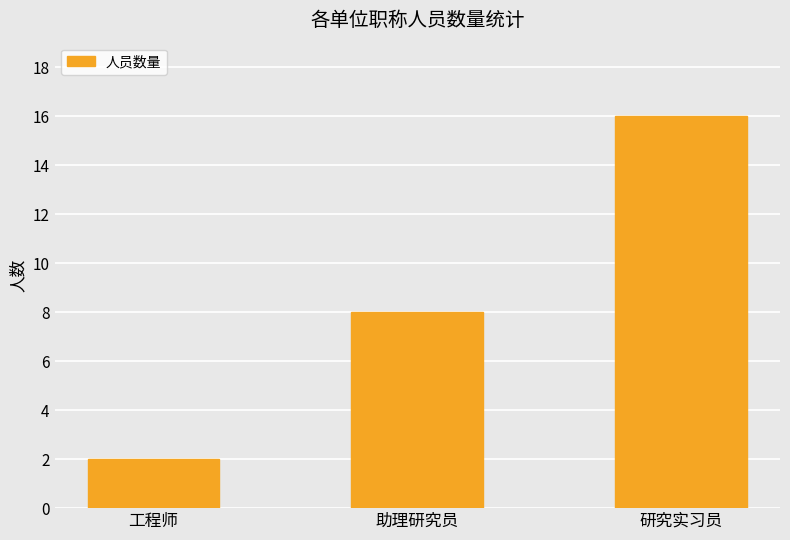

List the labels in order of value, smallest first.

工程师, 助理研究员, 研究实习员